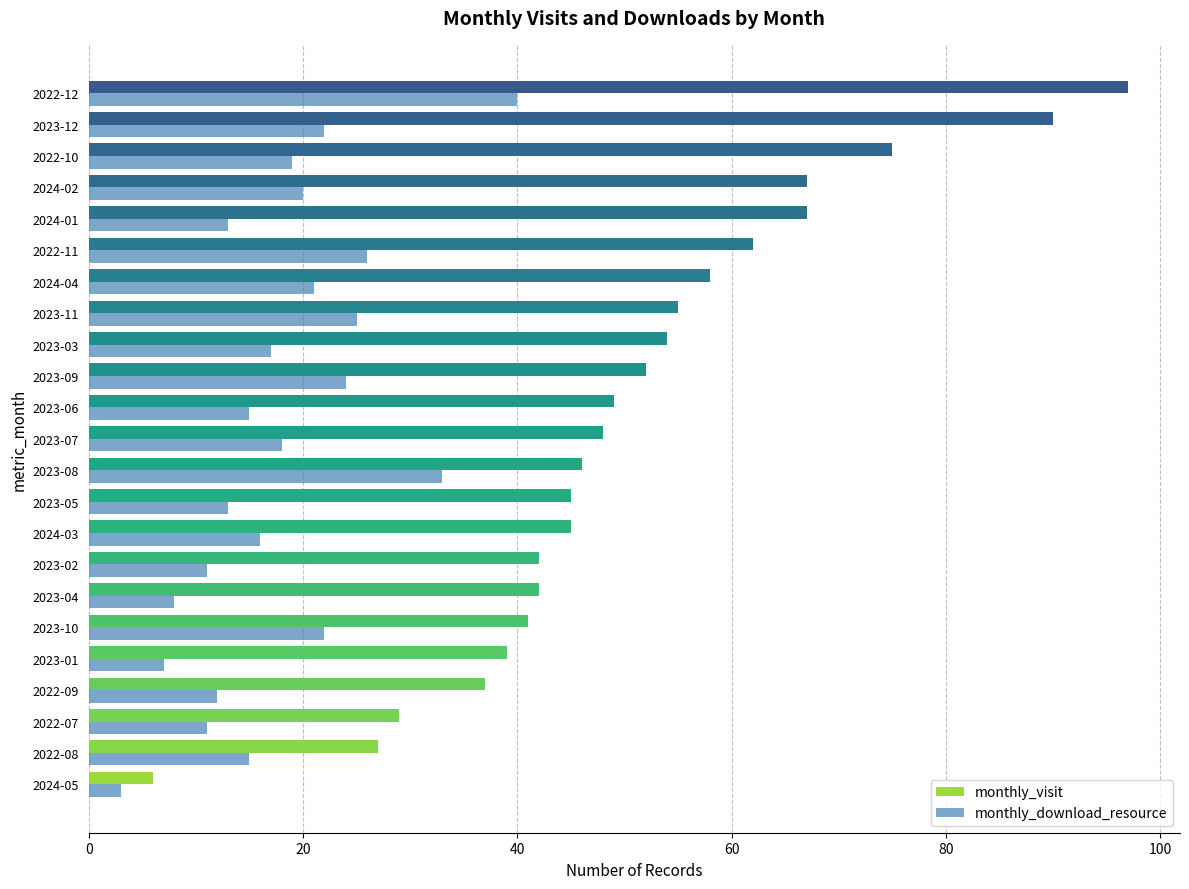

Is the value of monthly_download_resource at 2022-07 greater than the value of monthly_visit at 2022-10?

No